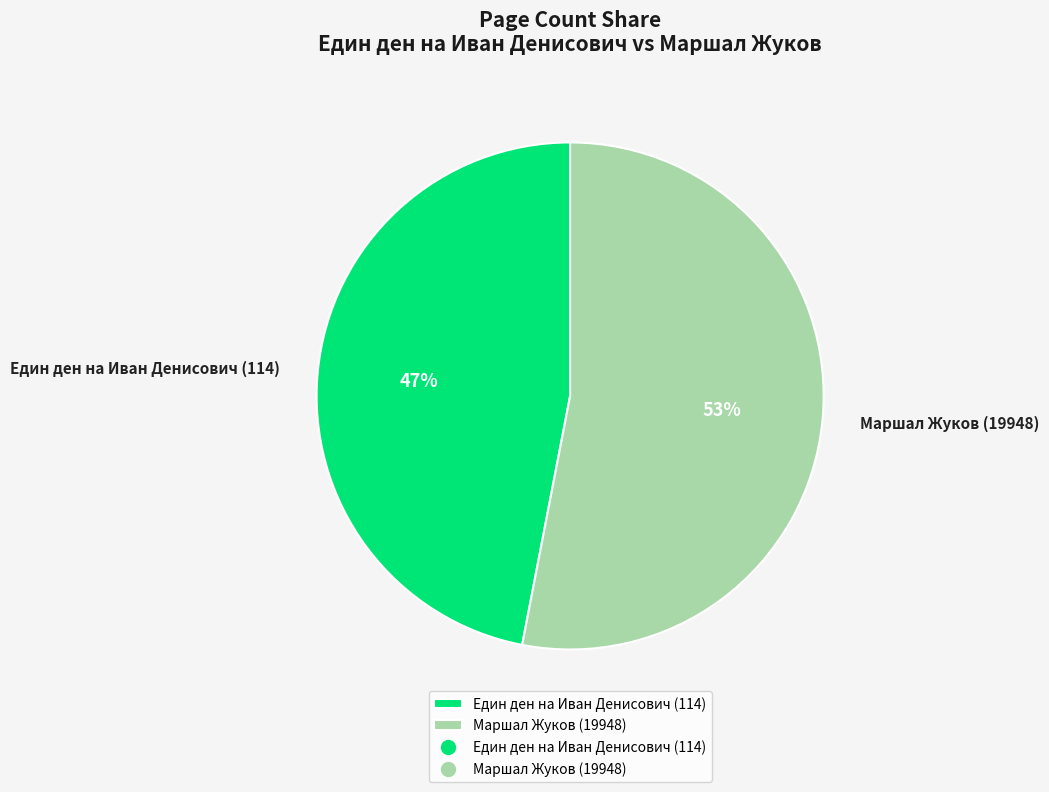

Is there a majority slice in this chart?

Yes